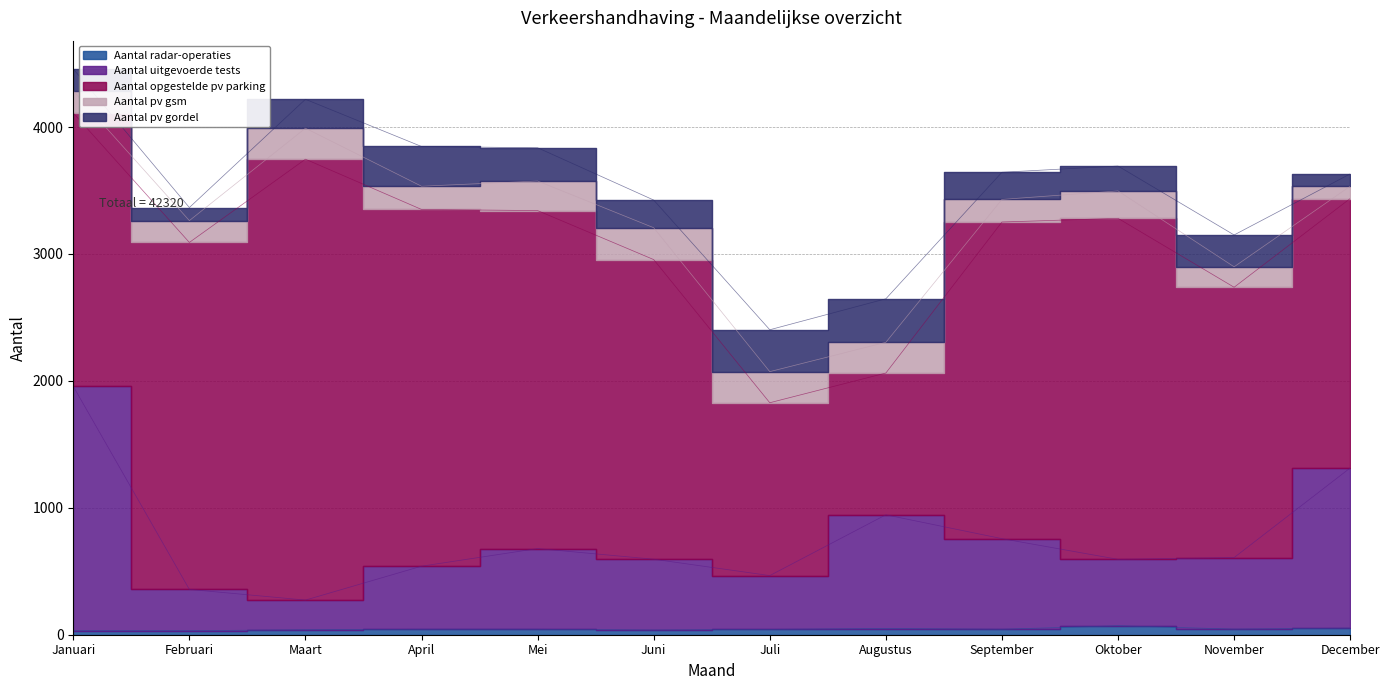

True or false: Aantal uitgevoerde tests and Aantal opgestelde pv parking intersect in this chart.

False